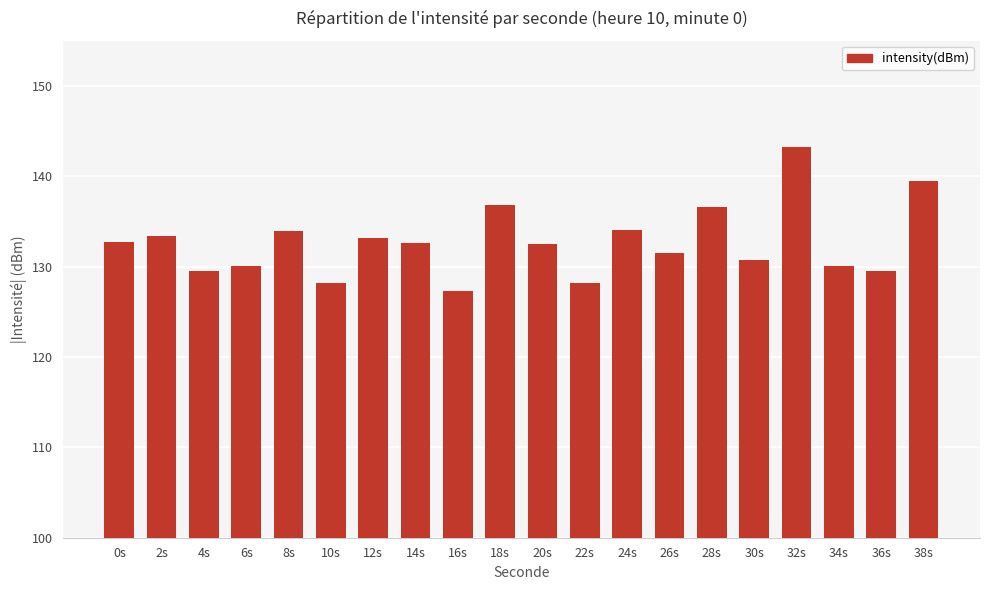

What is the change in value from 12s to 32s?

+10.0